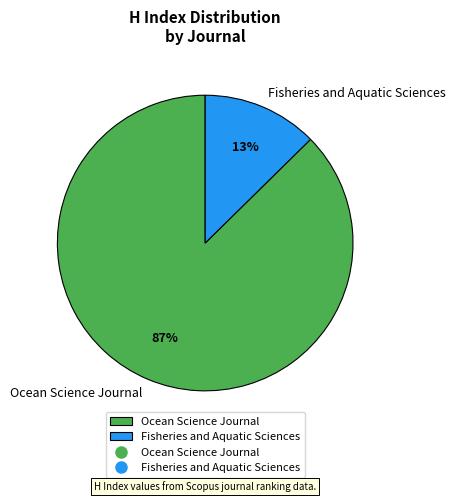

Rank the categories by value from lowest to highest.

Fisheries and Aquatic Sciences, Ocean Science Journal